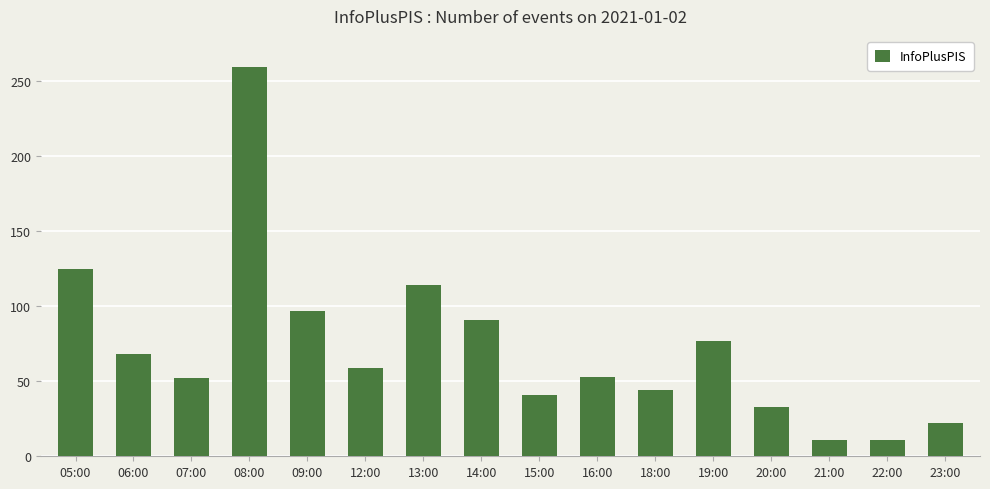

What is the approximate value at 08:00?

259